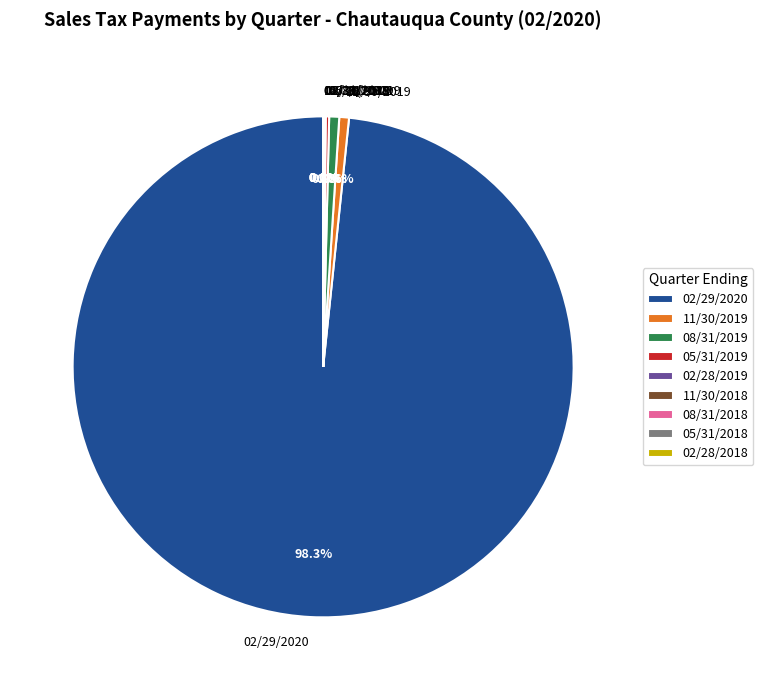

Which slice is the largest?

02/29/2020